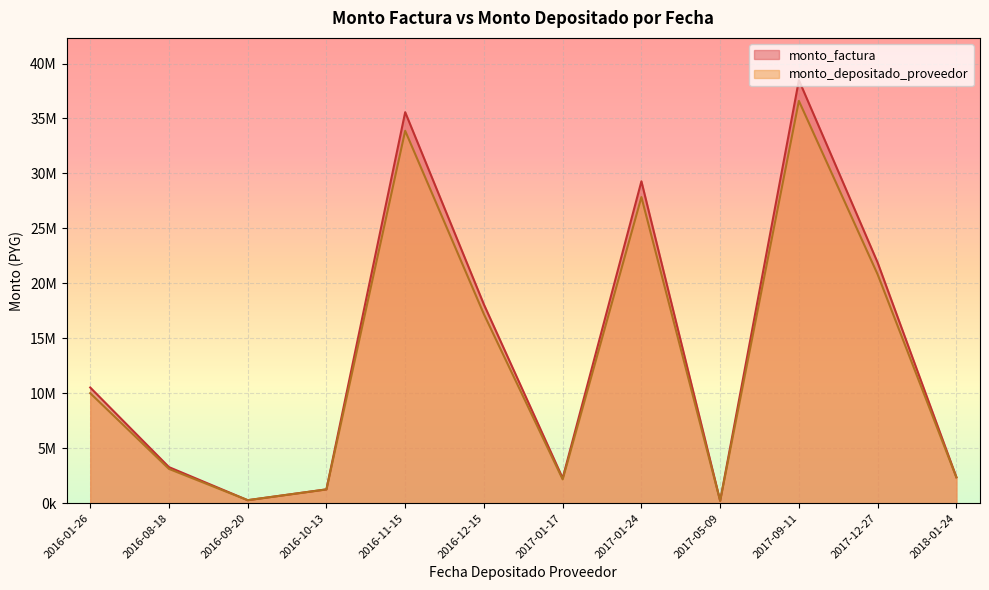

What are all the series names shown in the legend?

monto_factura, monto_depositado_proveedor